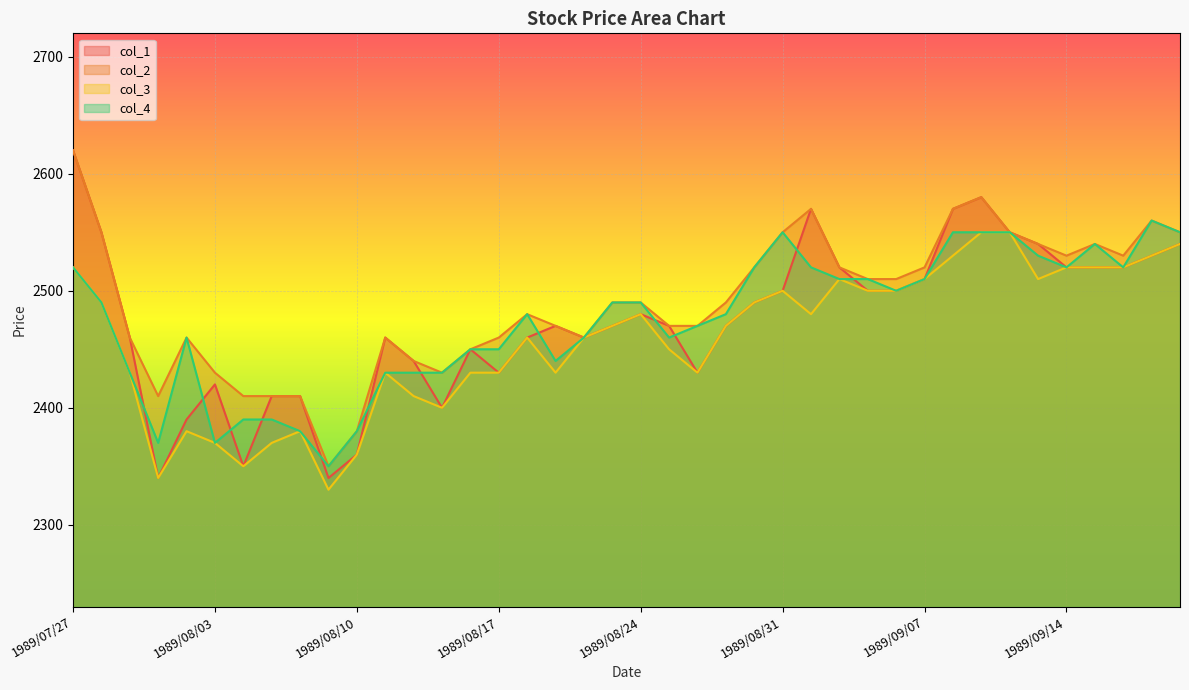

Reading left to right, list all the values displayed in this chart.

col_1: 2620	2550	2460	2340	2390	2420	2350	2410	2410	2340	2360	2460	2440	2400	2450	2430	2460	2470	2460	2470	2480	2470	2430	2470	2490	2500	2570	2520	2500	2500	2510	2570	2580	2550	2540	2520	2520	2520	2530	2540
col_2: 2620	2550	2460	2410	2460	2430	2410	2410	2410	2350	2380	2460	2440	2430	2450	2460	2480	2470	2460	2490	2490	2470	2470	2490	2520	2550	2570	2520	2510	2510	2520	2570	2580	2550	2540	2530	2540	2530	2560	2550
col_3: 2520	2490	2430	2340	2380	2370	2350	2370	2380	2330	2360	2430	2410	2400	2430	2430	2460	2430	2460	2470	2480	2450	2430	2470	2490	2500	2480	2510	2500	2500	2510	2530	2550	2550	2510	2520	2520	2520	2530	2540
col_4: 2520	2490	2430	2370	2460	2370	2390	2390	2380	2350	2380	2430	2430	2430	2450	2450	2480	2440	2460	2490	2490	2460	2470	2480	2520	2550	2520	2510	2510	2500	2510	2550	2550	2550	2530	2520	2540	2520	2560	2550